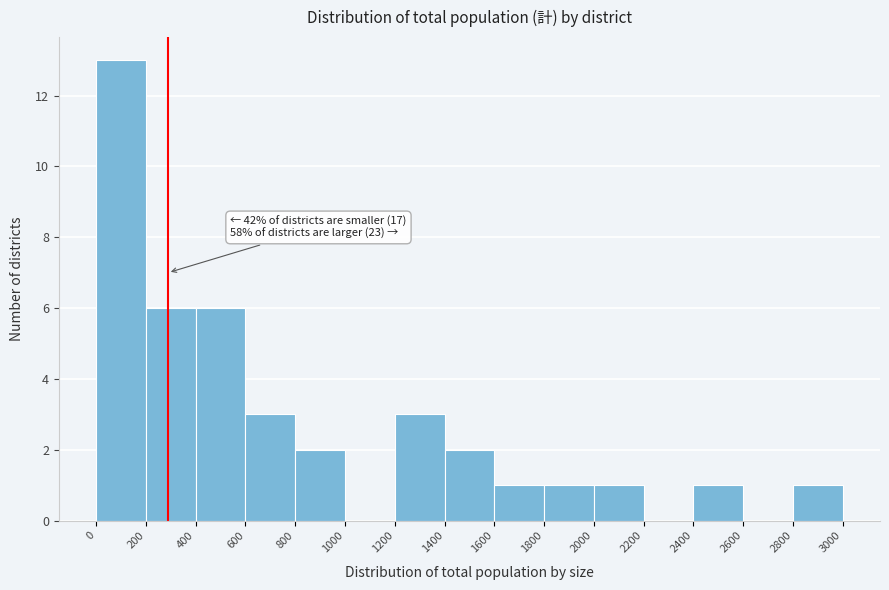

Over which range of the x-axis is the bar tallest?

0 to 200